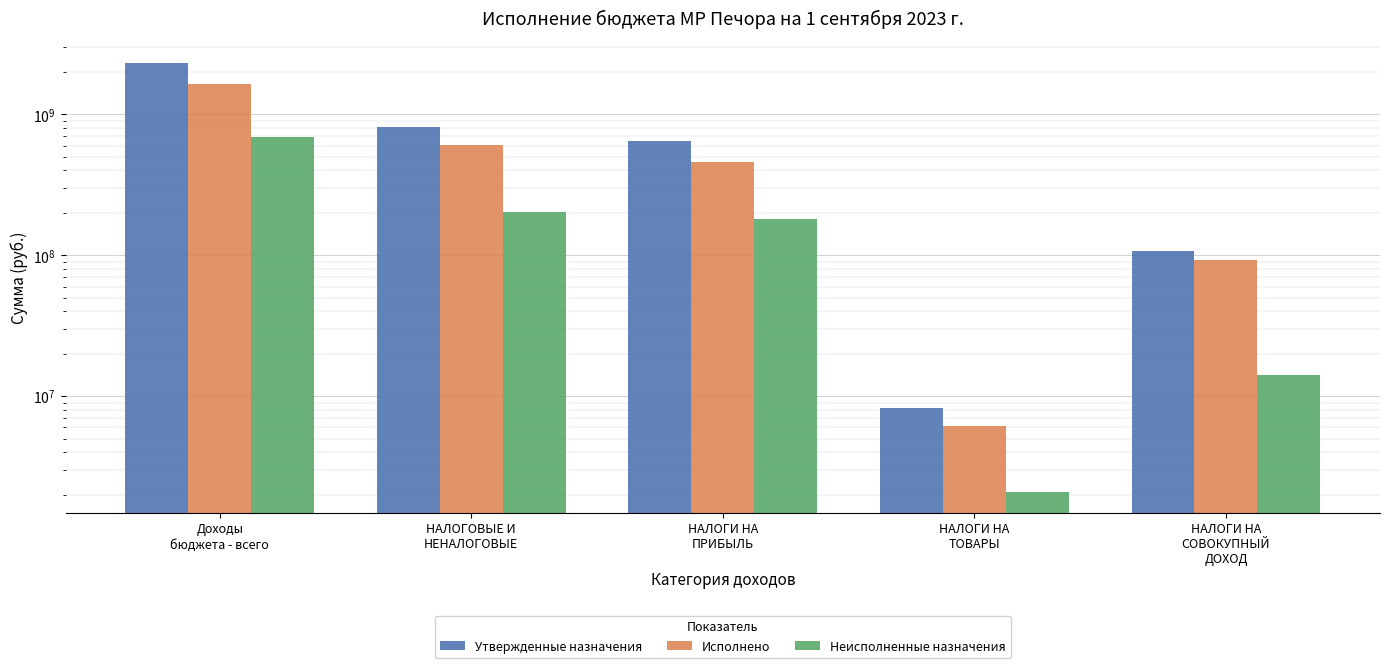

How many bars are there in each group?

3